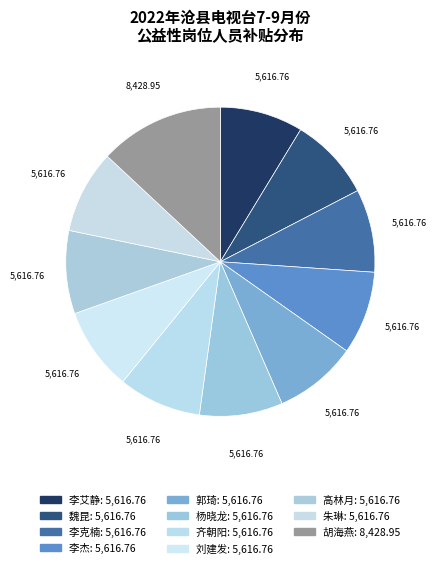

The 李克楠 slice represents 2% of the pie. True or false?

False